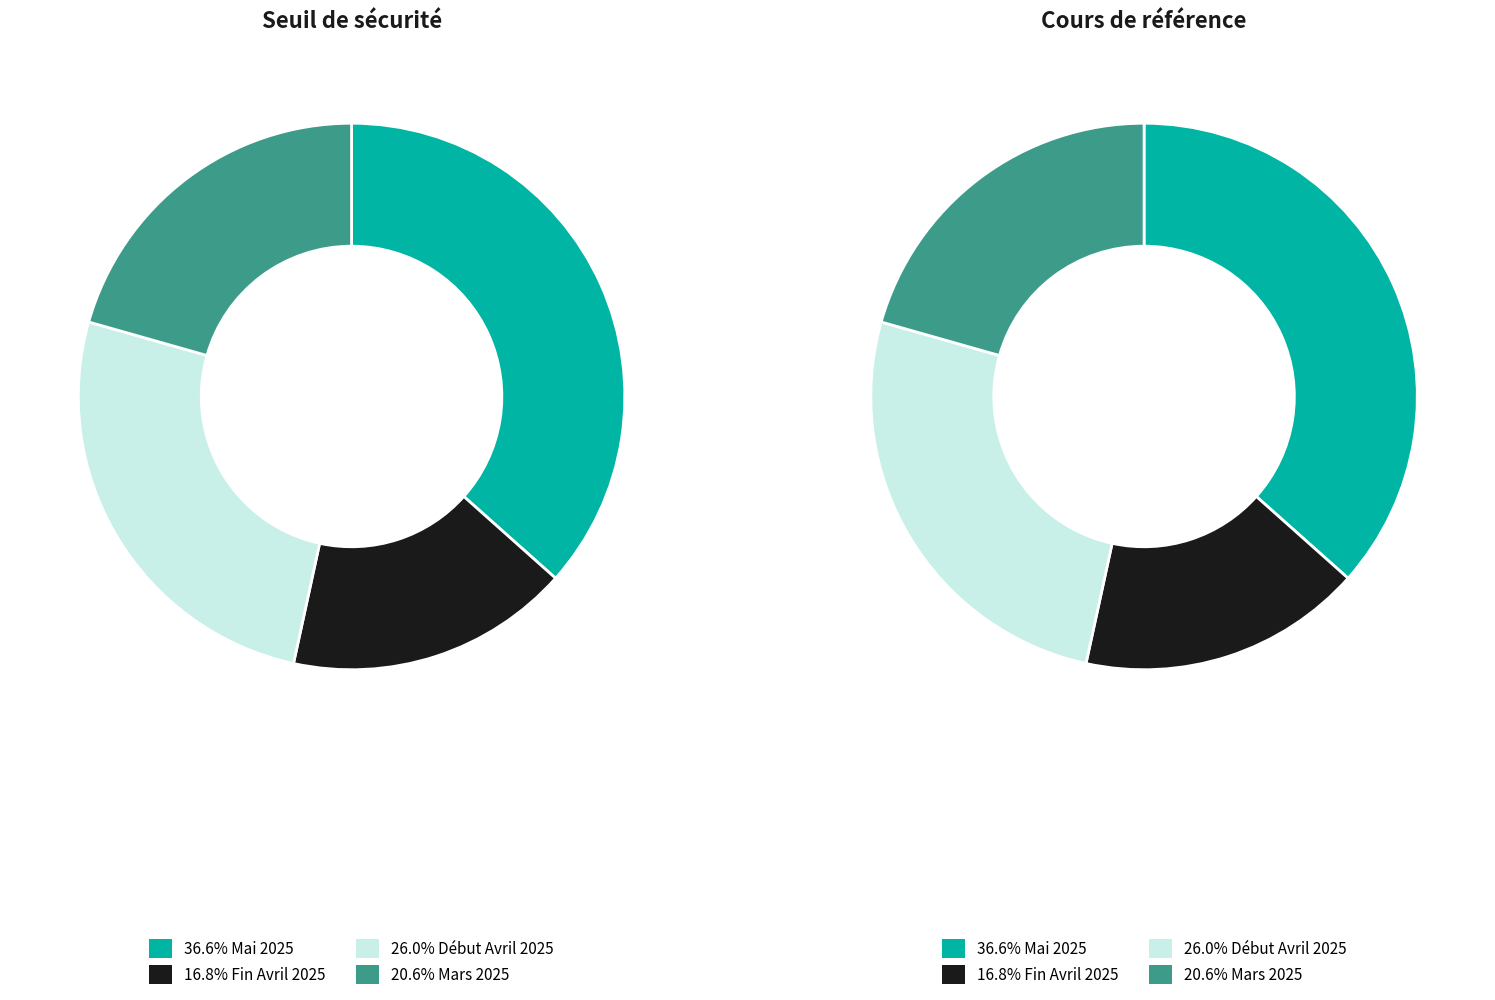

Is 14 the majority of the pie?

No